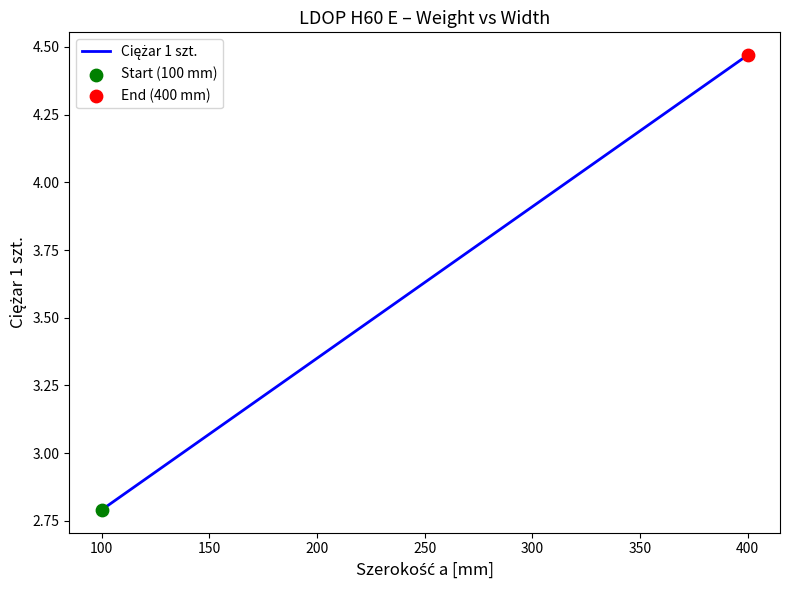

What is the change in value from 300 to 400?

+0.6